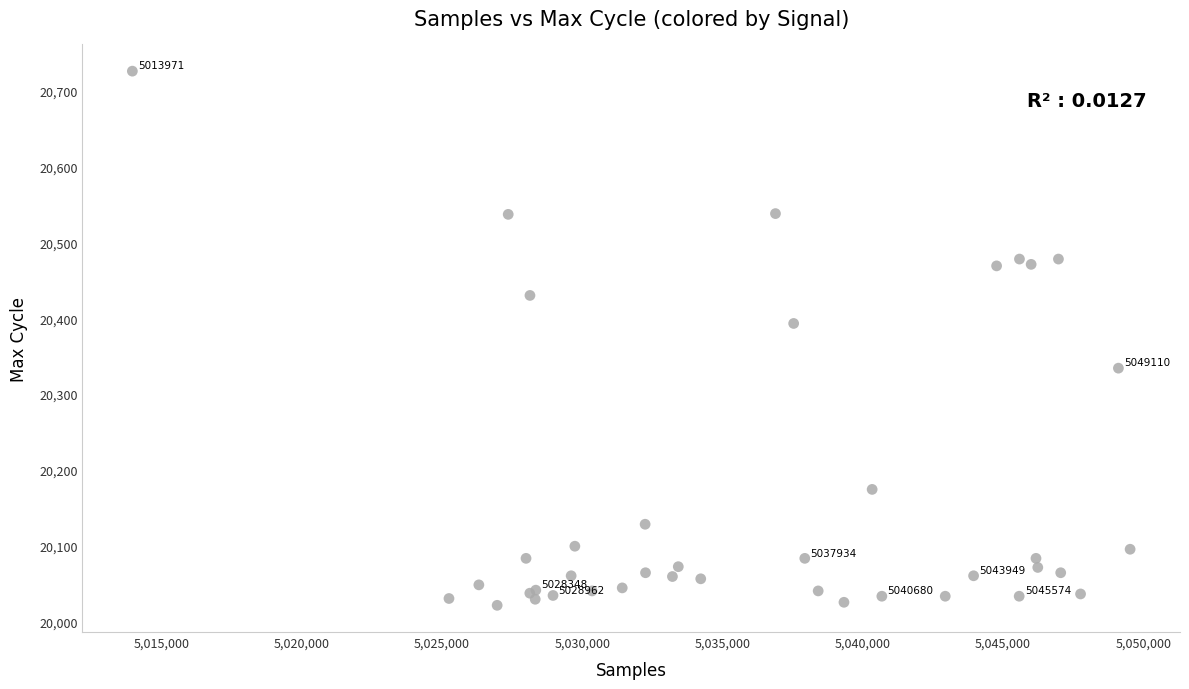

What Y value in the scatter plot is closest to 20373?

20393